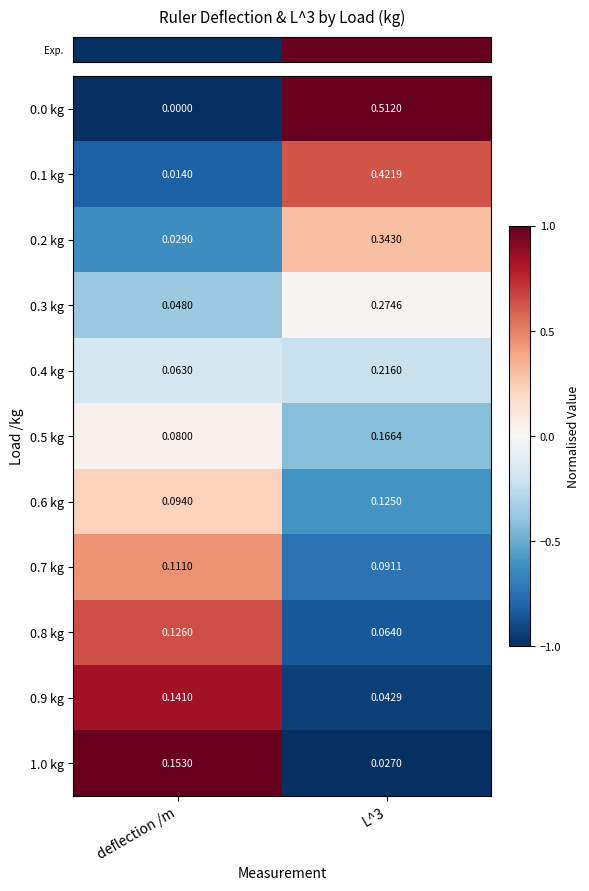

Is the value of 0.7 kg at L^3 greater than the value of 0.4 kg at deflection /m?

Yes